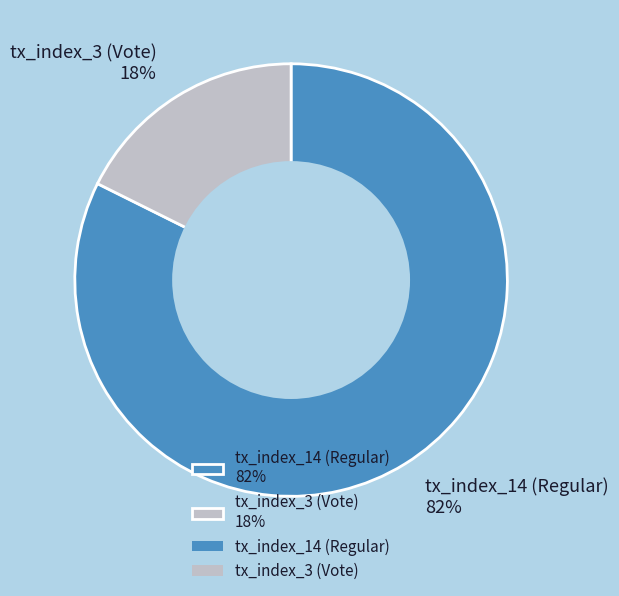

Do tx_index_14 (Regular) 82% and tx_index_3 (Vote) 18% together represent more than half of the pie?

Yes